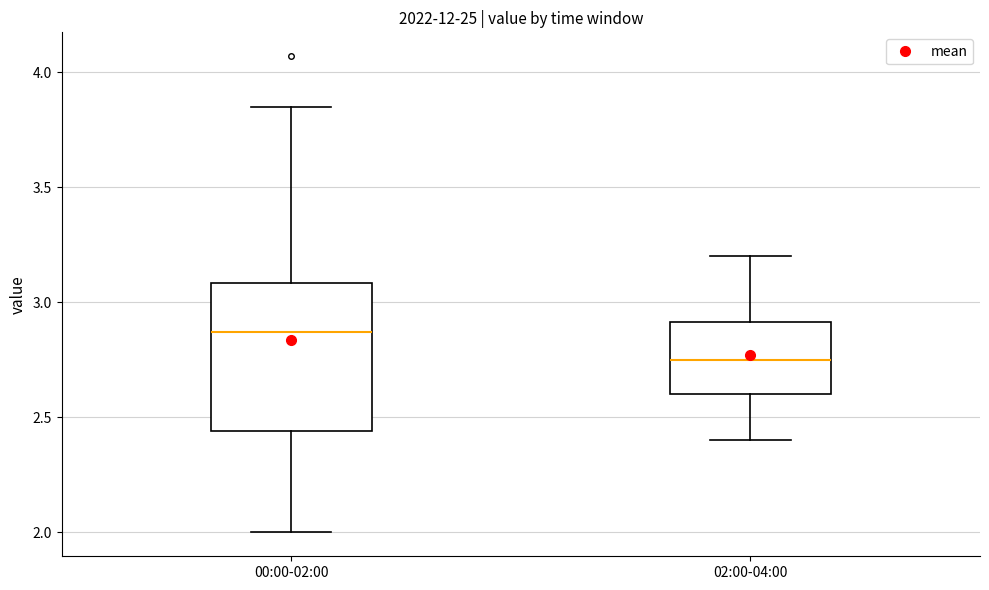

Reading left to right, read every box against the y-axis: the position of its median line, the range the box covers, and the ends of its whiskers. The values are not printed on the chart, so give them approximately, as read against the axis.

00:00-02:00: median 2.85, box 2.45 to 3.10, whiskers 2.00 to 3.85
02:00-04:00: median 2.75, box 2.60 to 2.90, whiskers 2.40 to 3.20